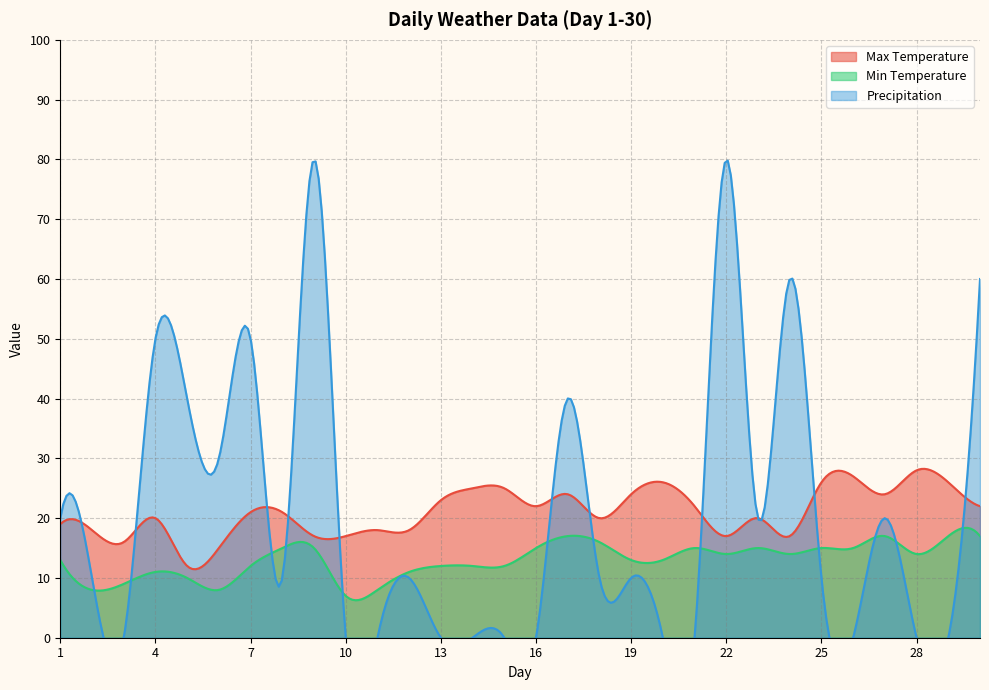

How many series are shown in this chart?

3